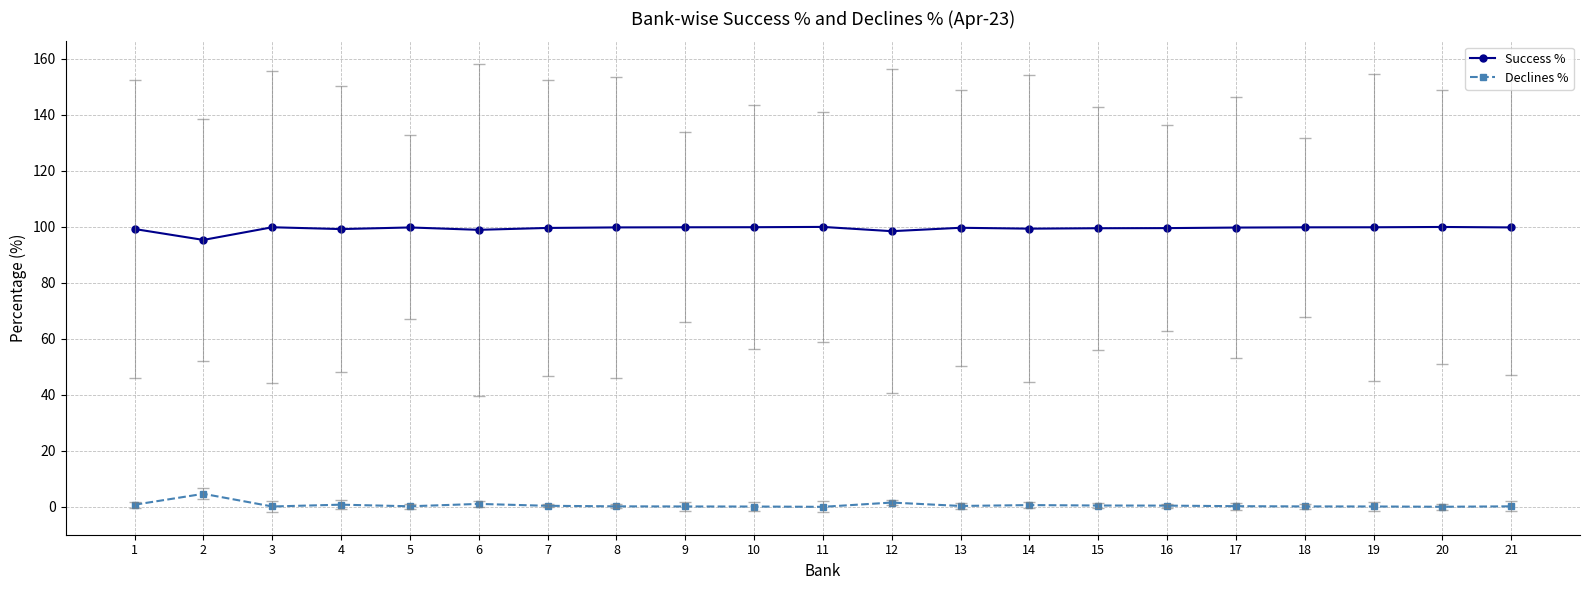

The Success % series shows 99.2 at 4. True or false?

True